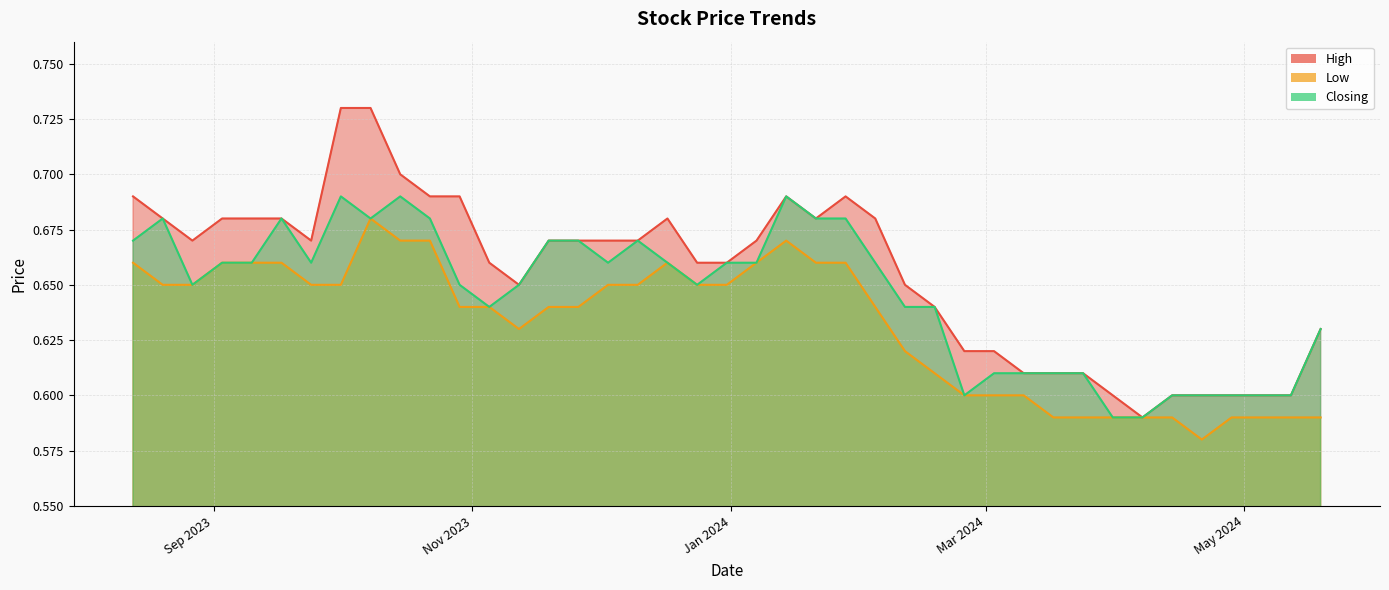

True or false: Low and High cross at least once.

False